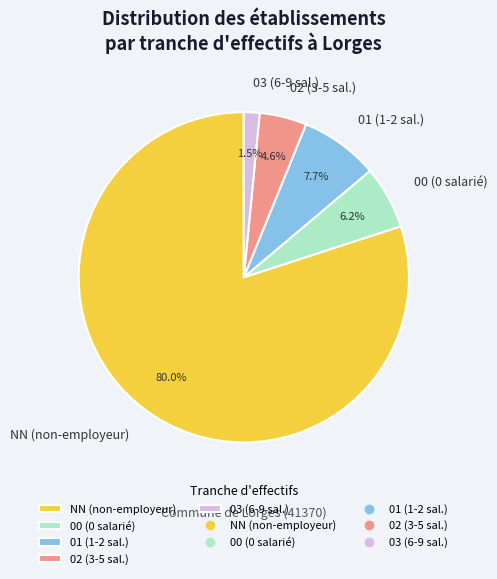

To the nearest percent, what percentage of the pie is 02?

5%